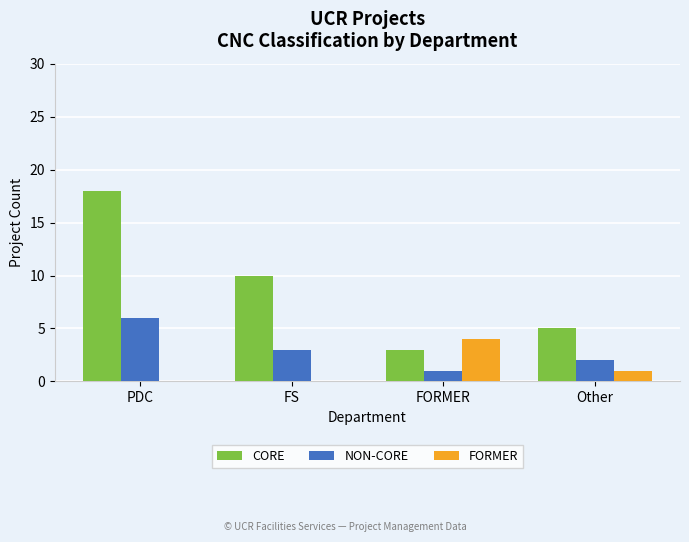

How many distinct data groups are displayed?

3